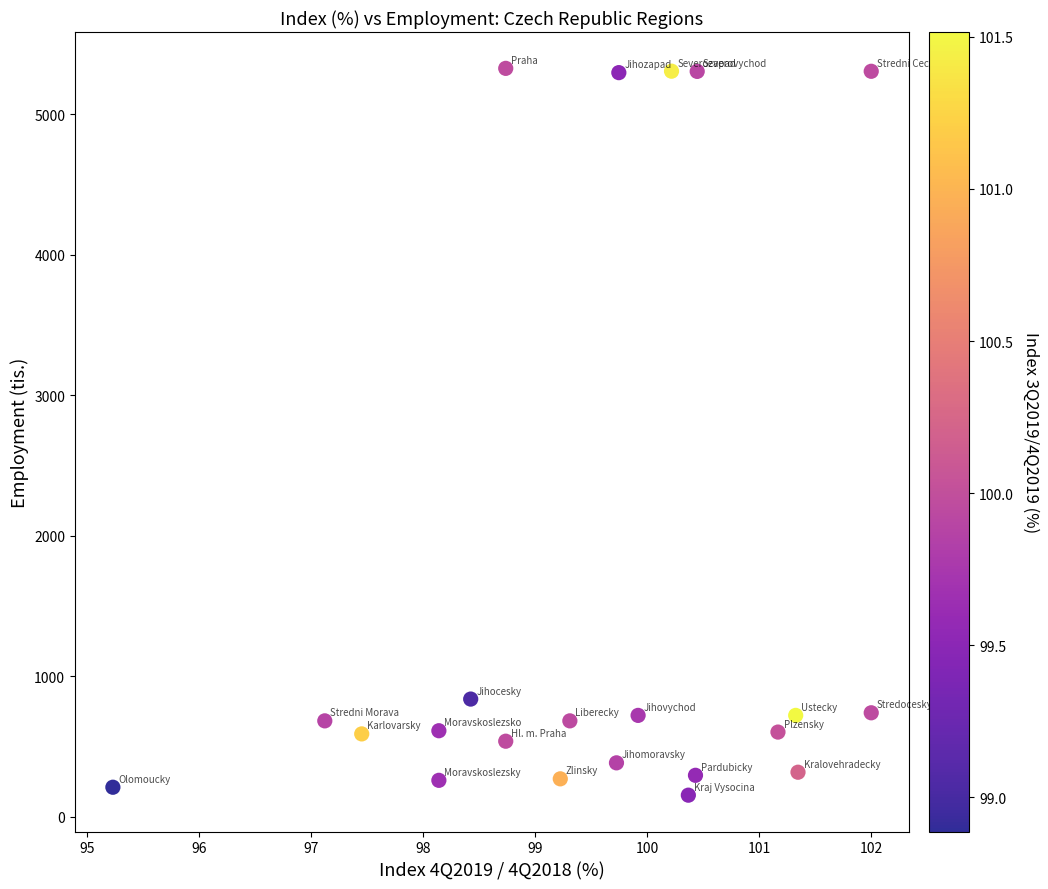

What is the range of X values (max minus min)?

6.8